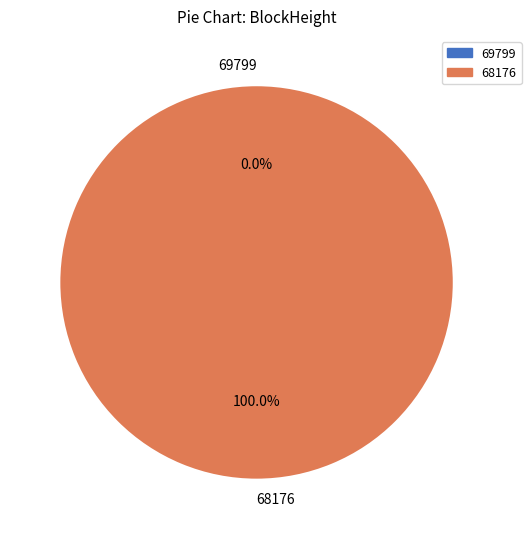

What is the majority slice?

68176